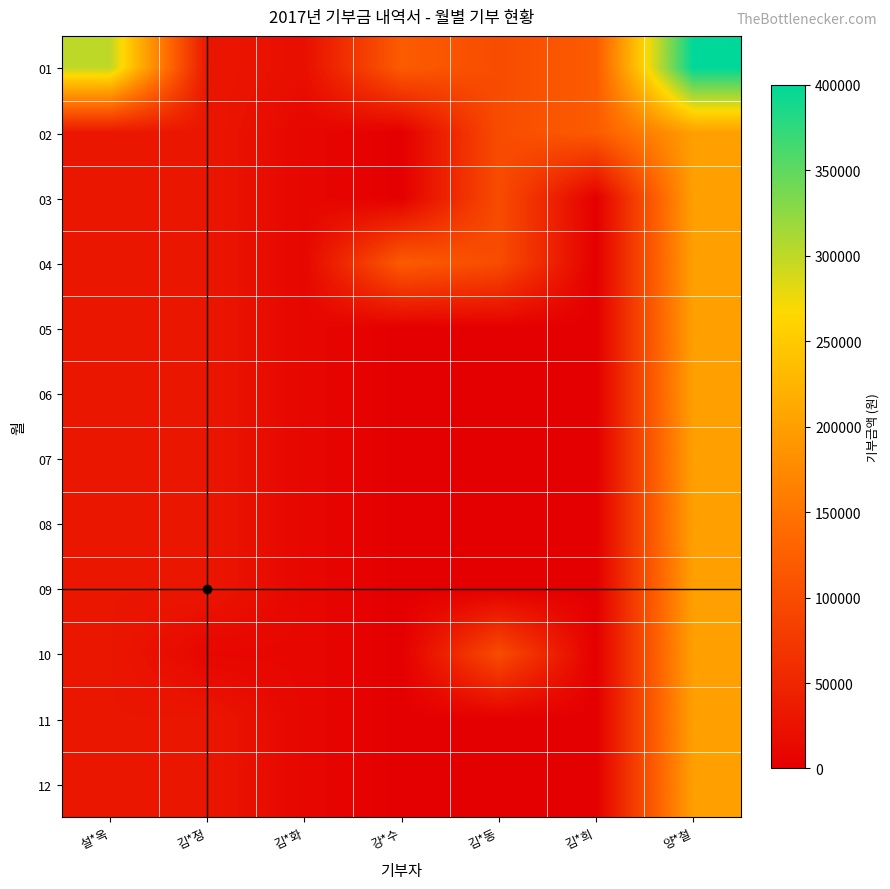

What is the difference between the highest and lowest values at 강*수?

120000